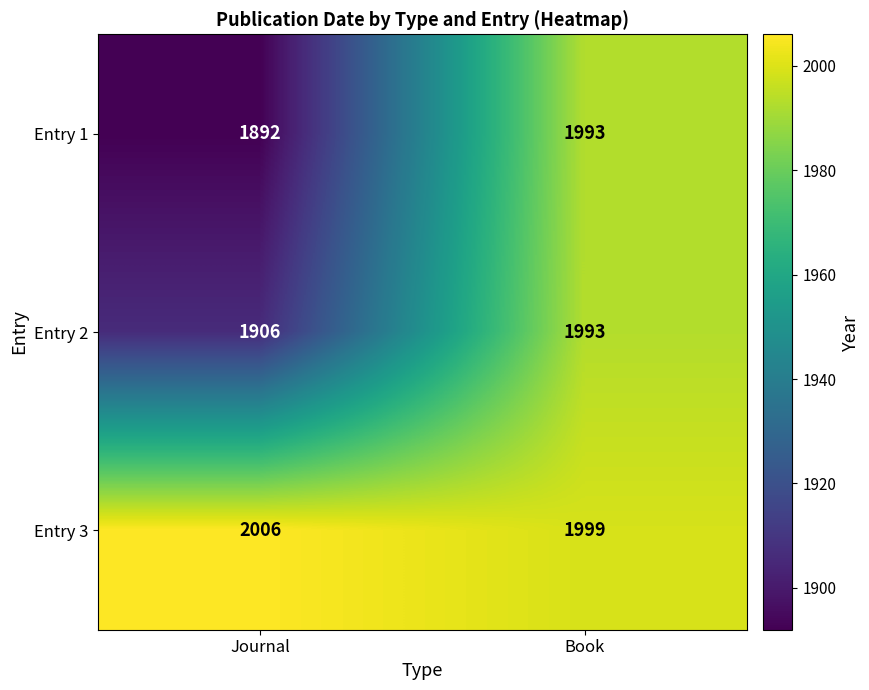

At how many categories does at least one series exceed 1985?

2